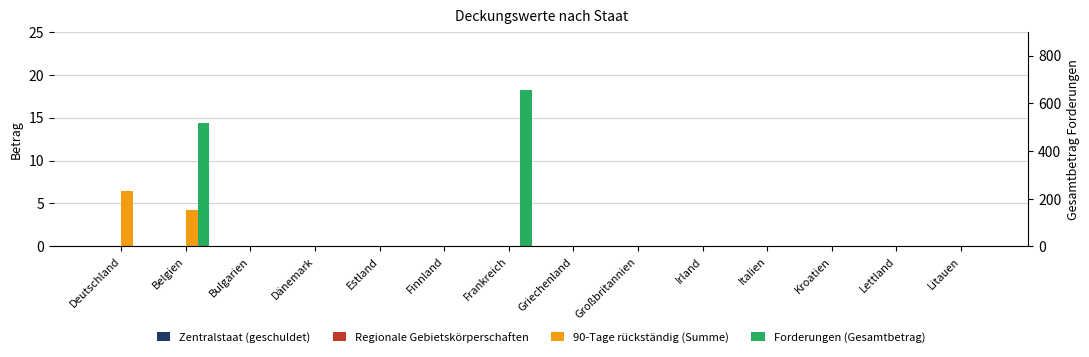

List the series in order of their peak value, lowest first.

Zentralstaat (geschuldet), Regionale Gebietskörperschaften, 90-Tage rückständig (Summe), Forderungen (Gesamtbetrag)